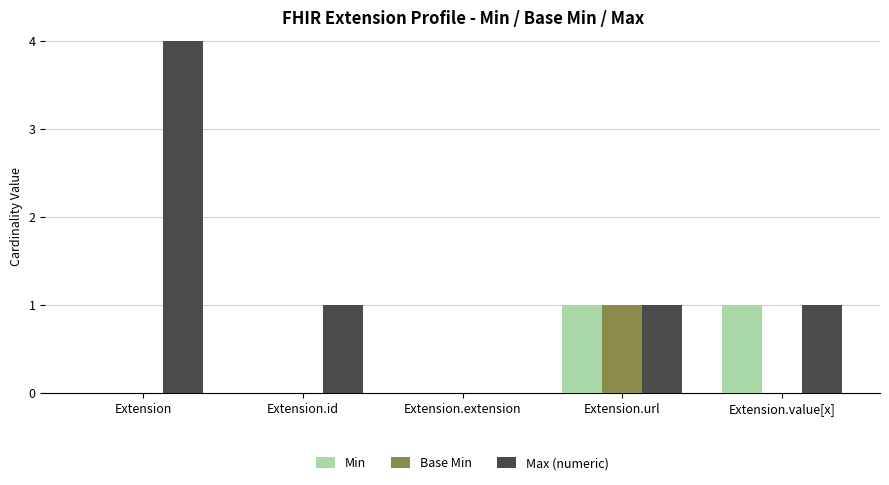

Reading left to right, what are all the values shown in this chart?

Min: 0	0	0	1	1
Base Min: 0	0	0	1	0
Max (numeric): 4	1	0	1	1